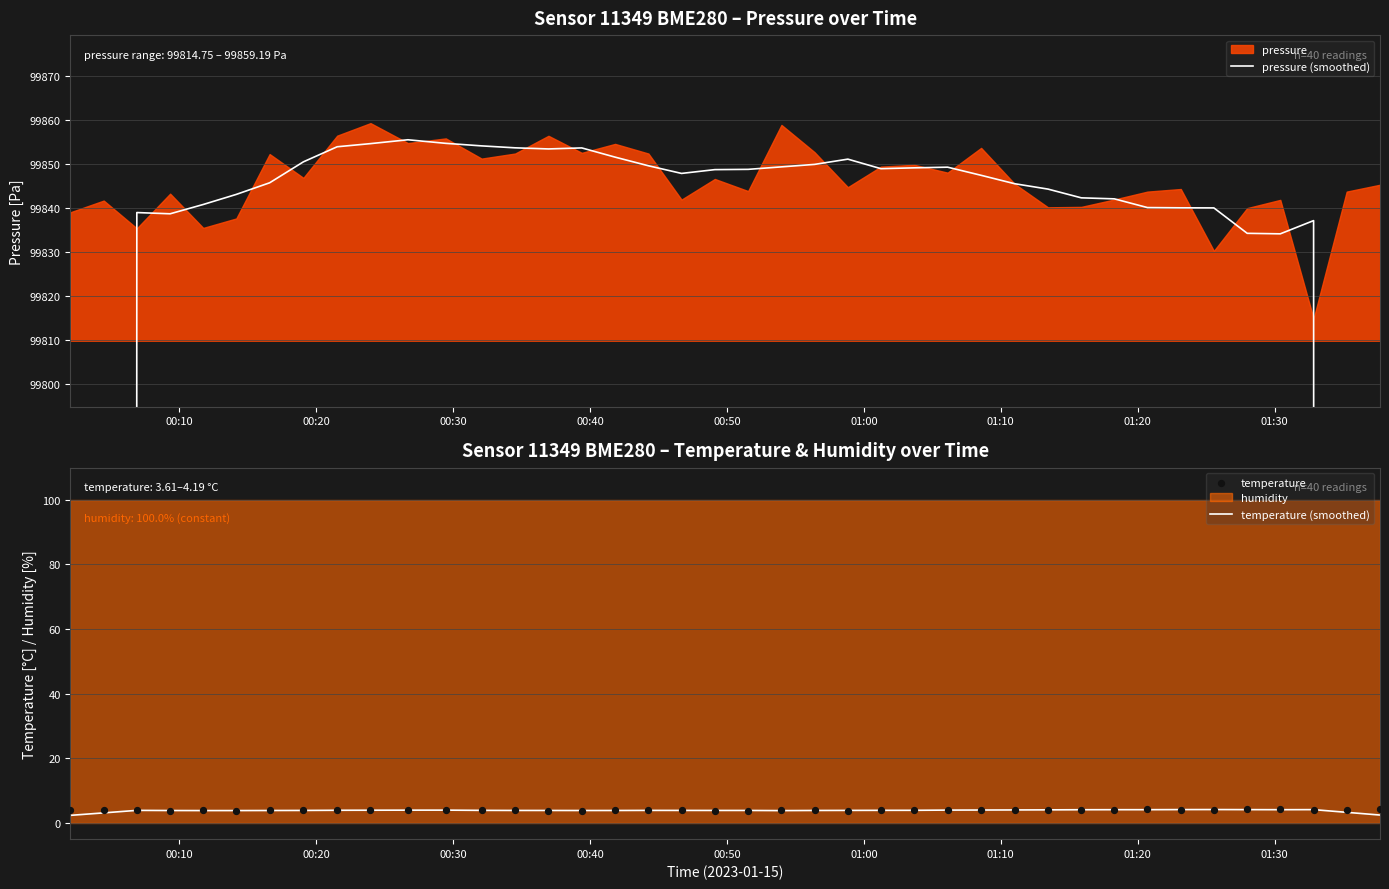

Which series has the largest Y range (max minus min)?

pressure (smoothed)